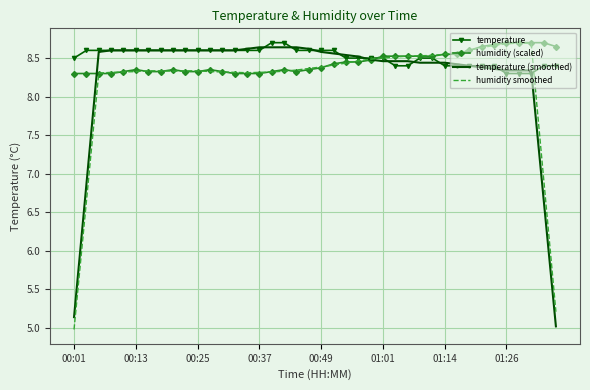

What is the minimum value shown in the chart?

5.0